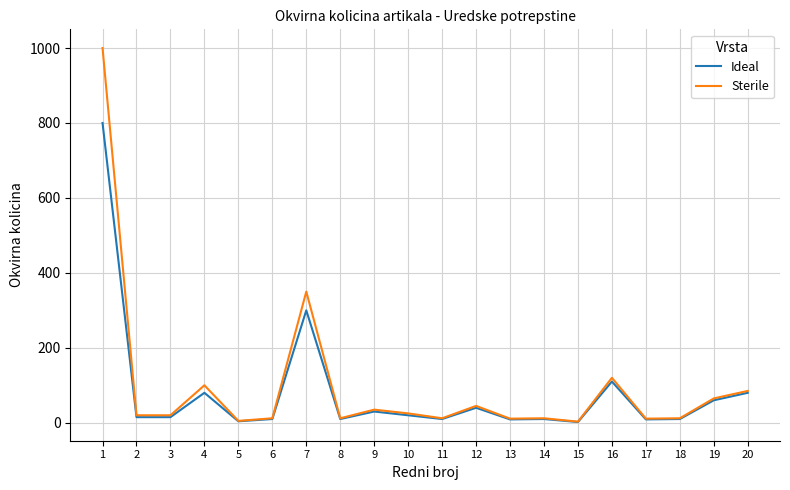

Is the value of Sterile at 12 greater than the value of Ideal at 13?

Yes